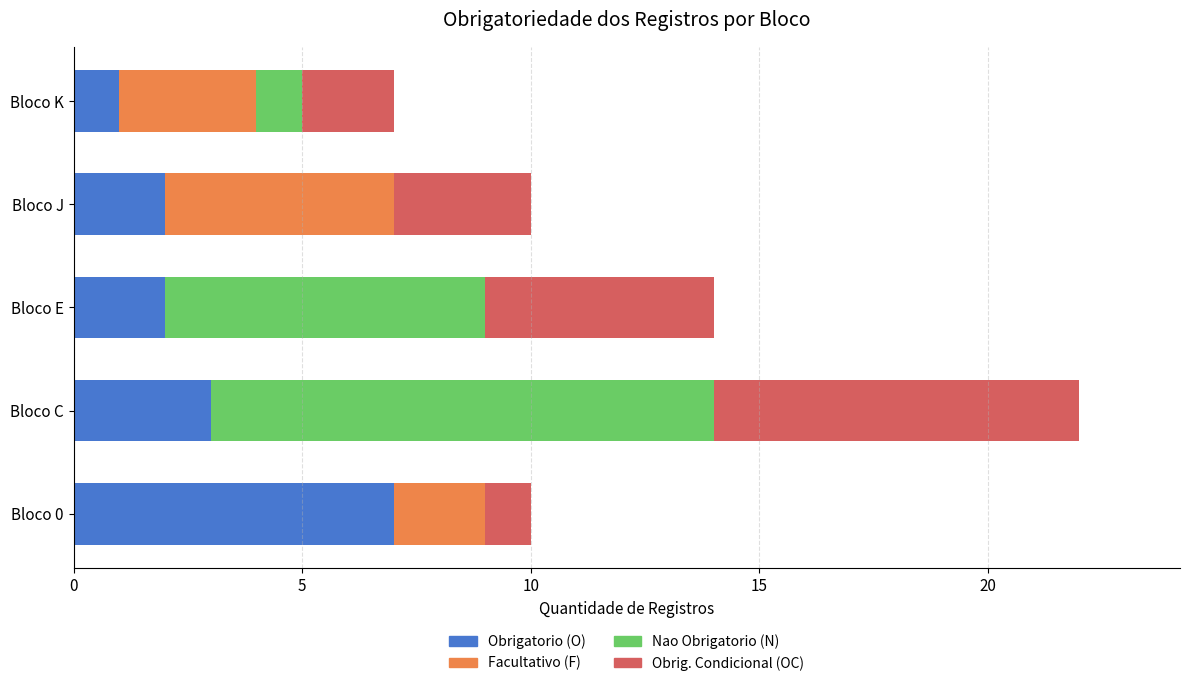

The Obrigatorio (O) series shows 1 at Bloco K. True or false?

True